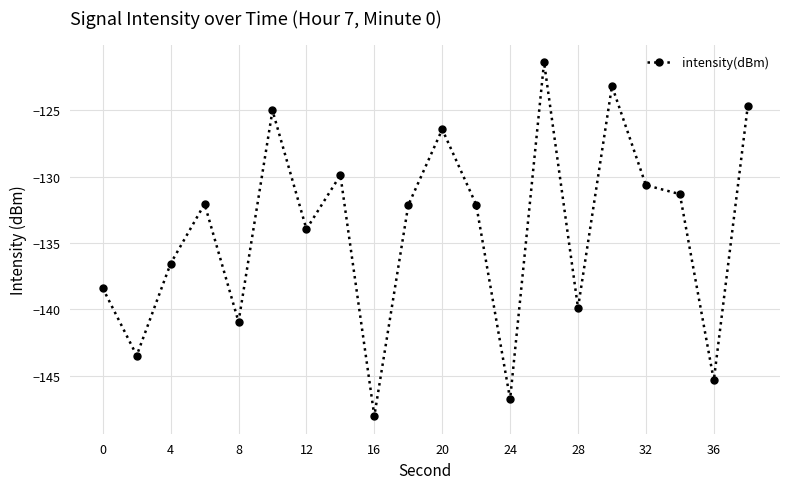

What is the value of the 15th point from the left?

-139.9